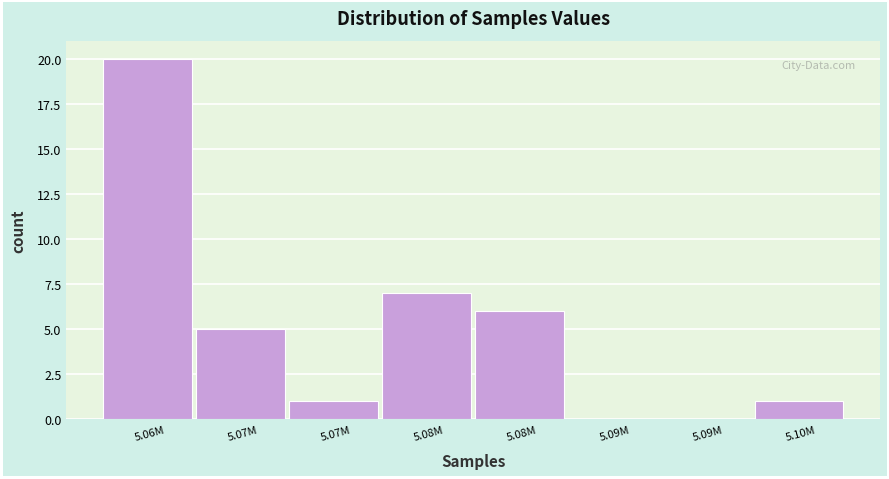

Are the bars horizontal?

No